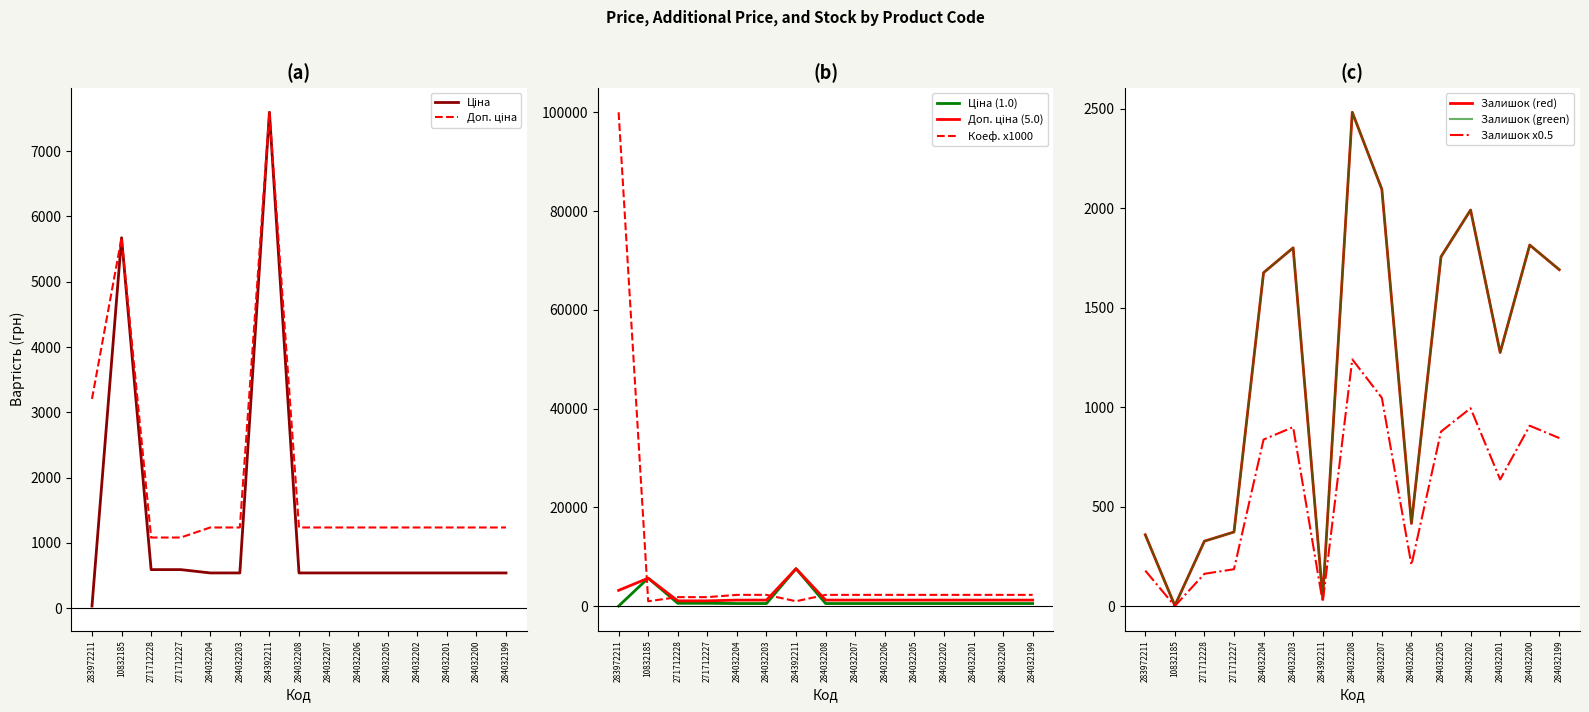

True or false: Ціна and Залишок intersect in this chart.

True